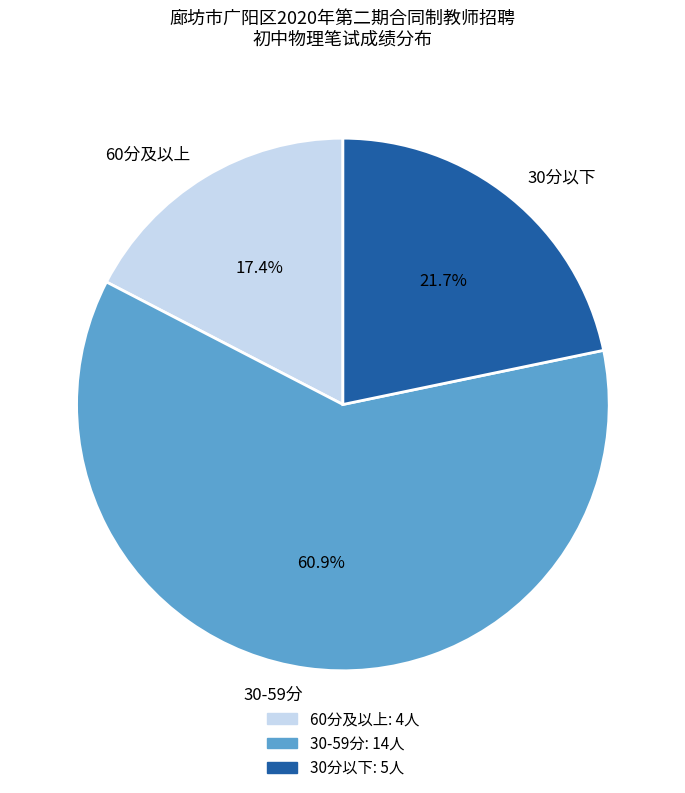

Do 30-59分 and 60分及以上 together represent more than half of the pie?

Yes